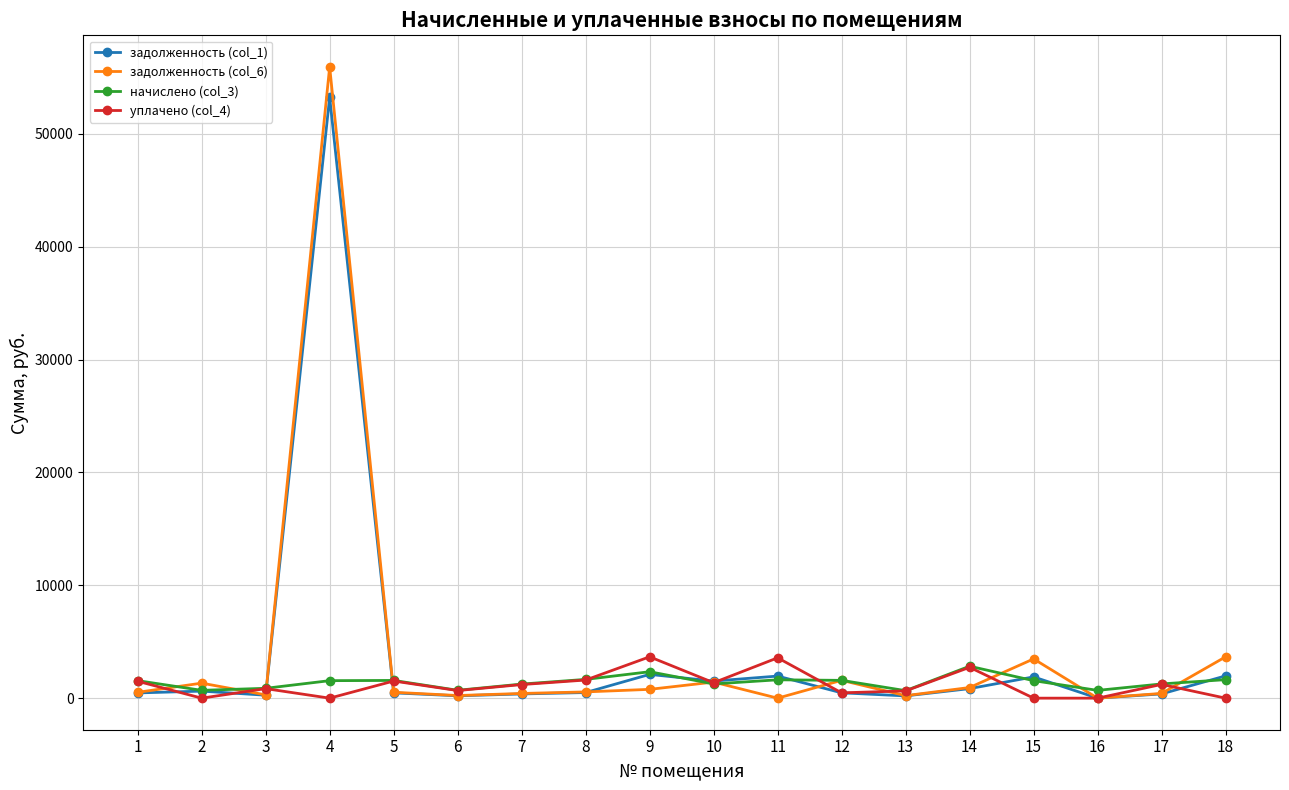

What is the approximate value of начислено (col_3) at 12?

1576.4